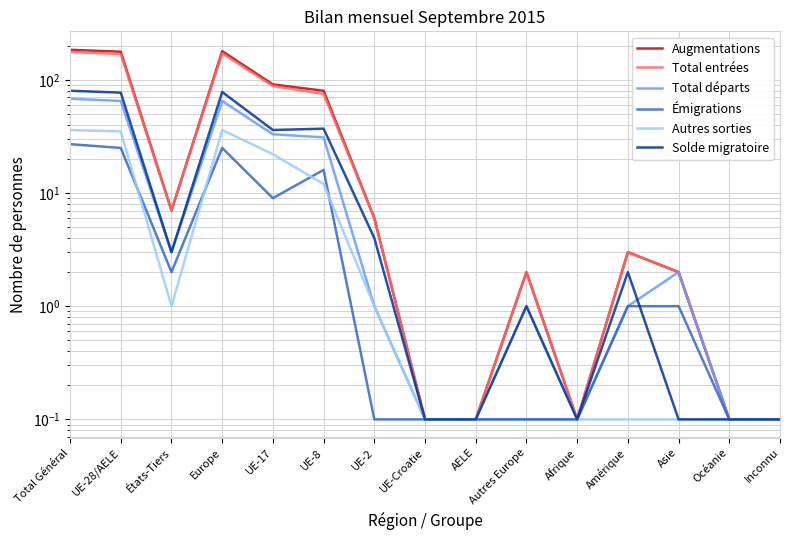

Between UE-28/AELE and Inconnu, which is larger?

UE-28/AELE